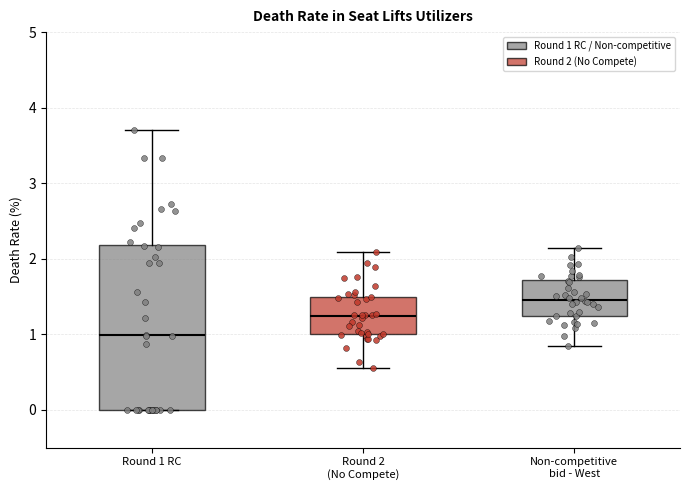

Where is the lower edge of the box for Round 2 (No Compete) on the y-axis? The values are not printed on the chart, so give them approximately, as read against the axis.

1.0